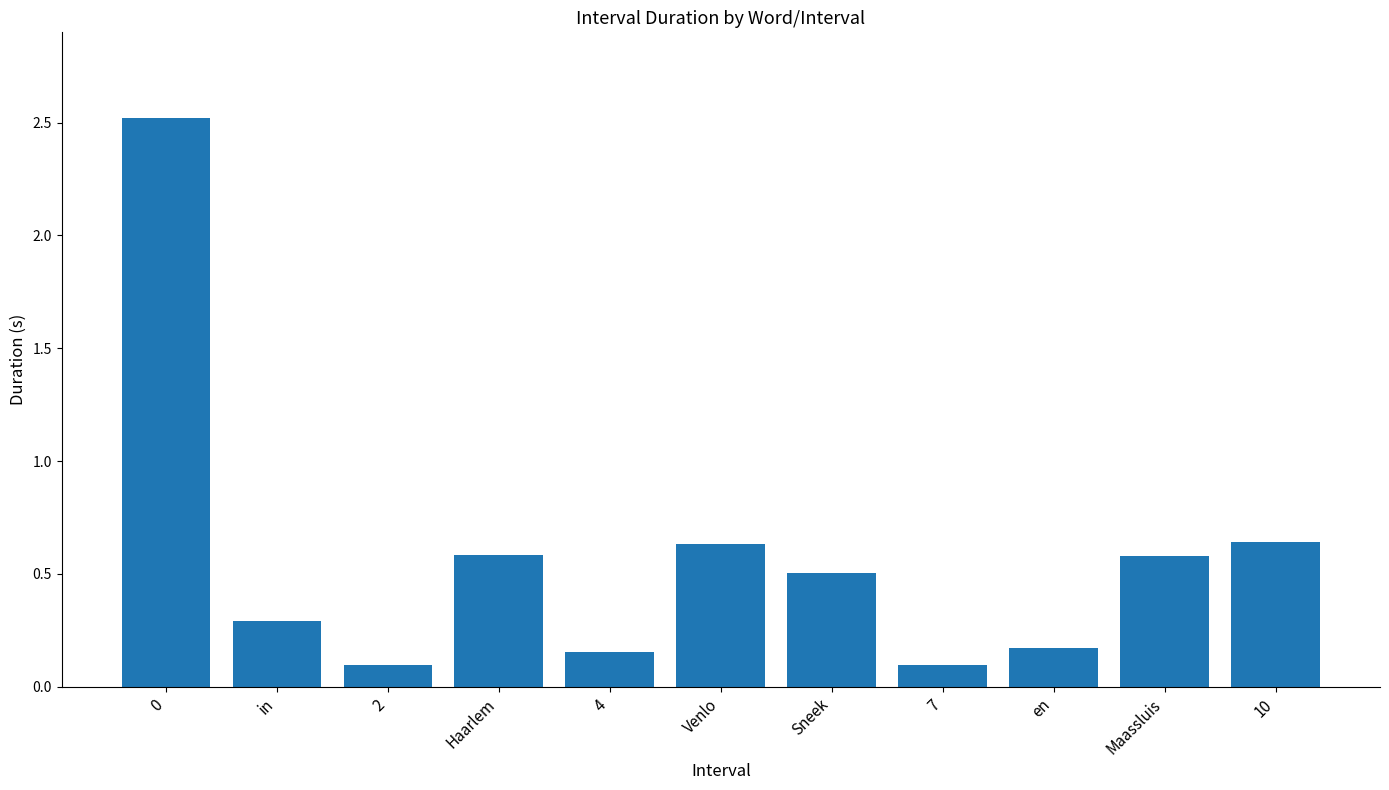

What is the sum of the values at Haarlem and 4?

0.7